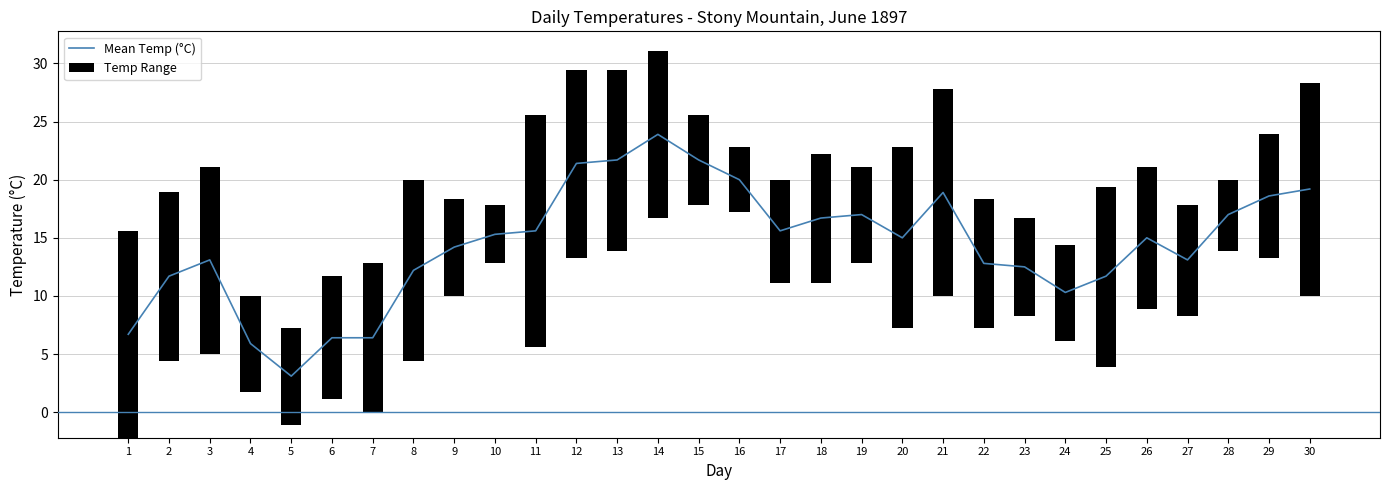

Is it true that the value at 20 is 15.0?

True